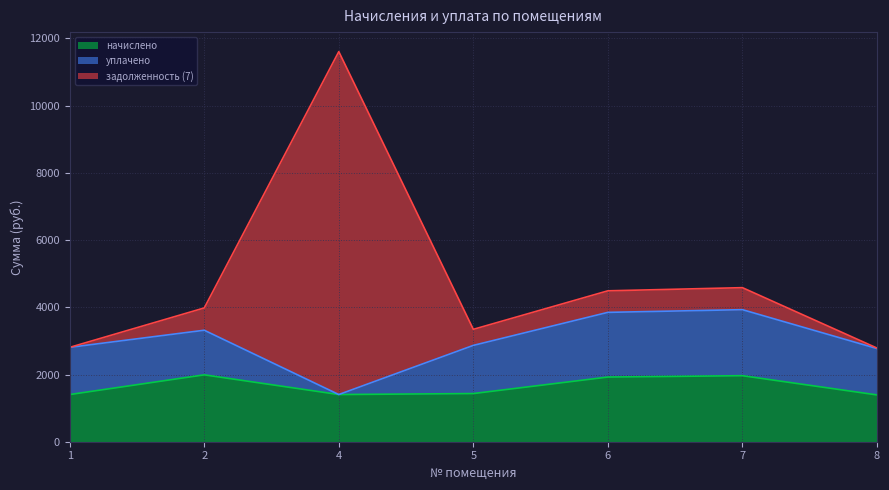

At which category is the sum across all series the highest?

4